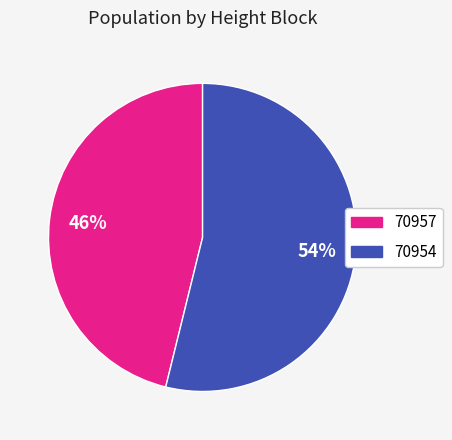

Is there a majority slice in this chart?

Yes